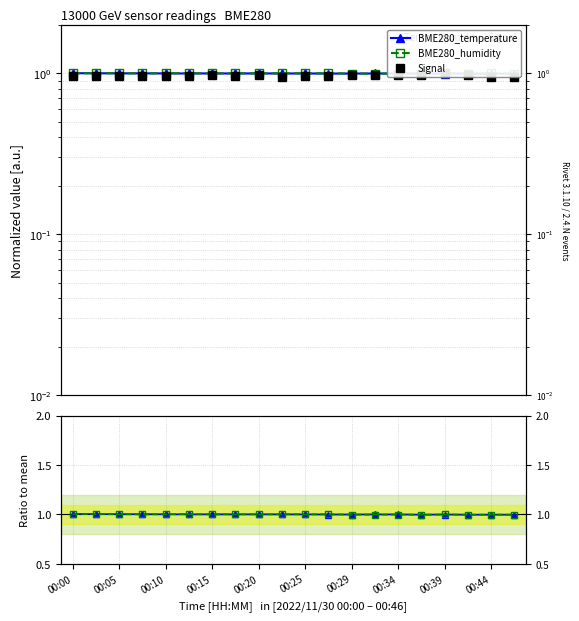

The value of BME280_temperature at 00:34 is 1.6. True or false?

False